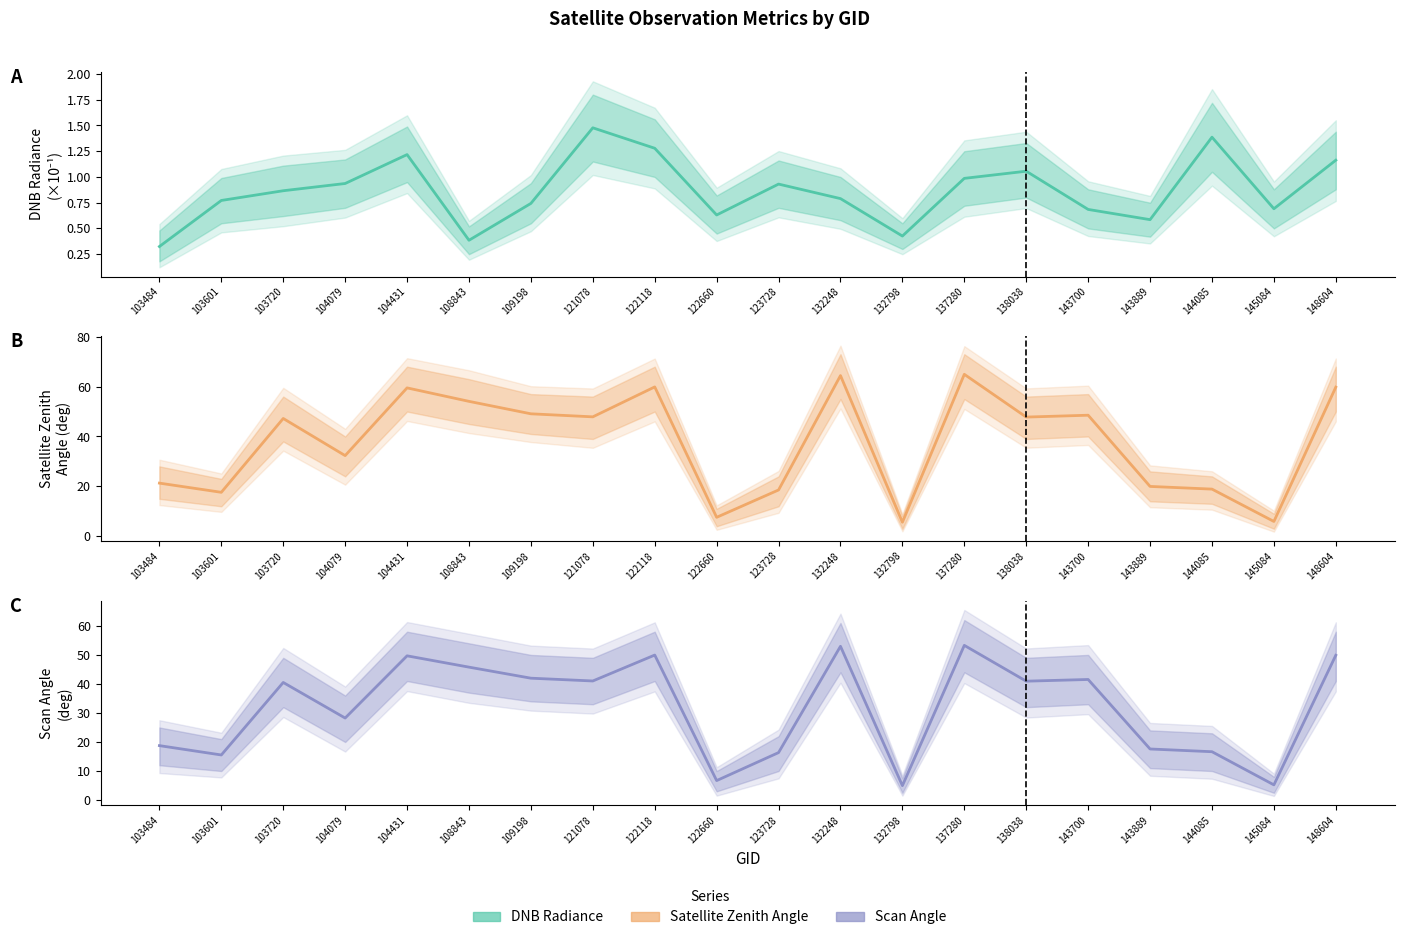

Is it true that Scan Angle equals 12.8 at 103484?

False